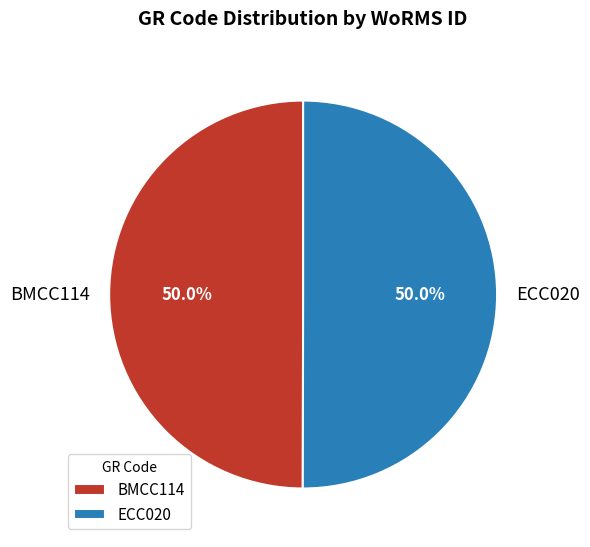

How much of the chart is everything except ECC020?

50.0%